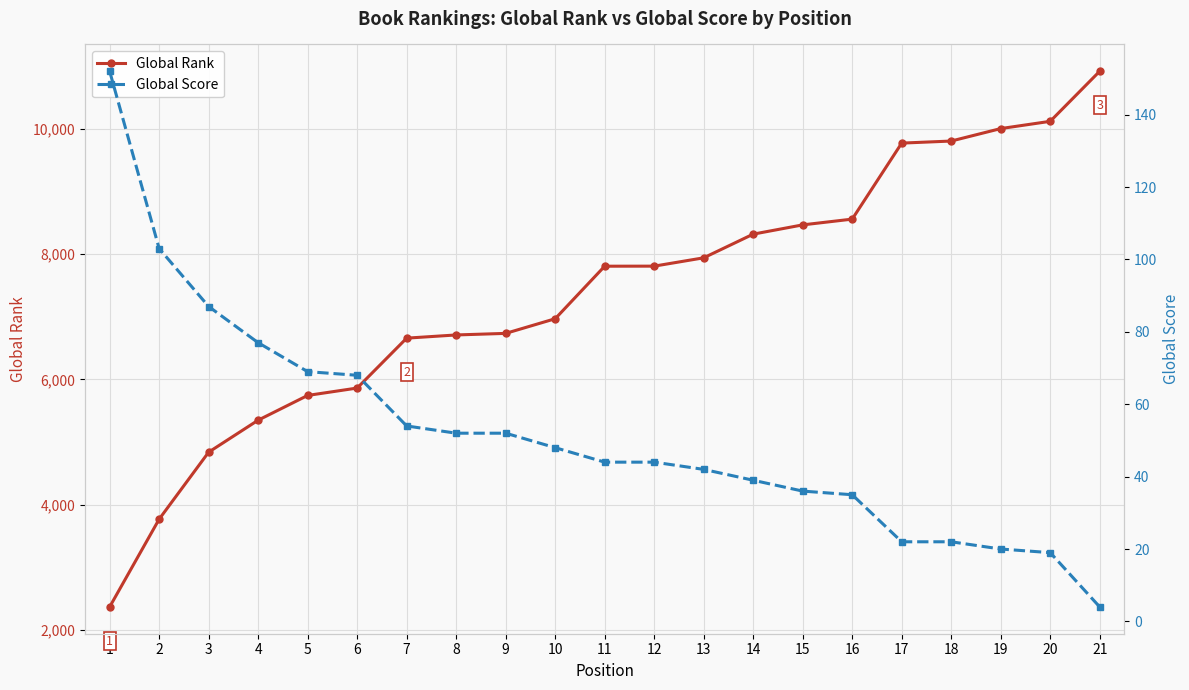

How many series are shown in this chart?

2